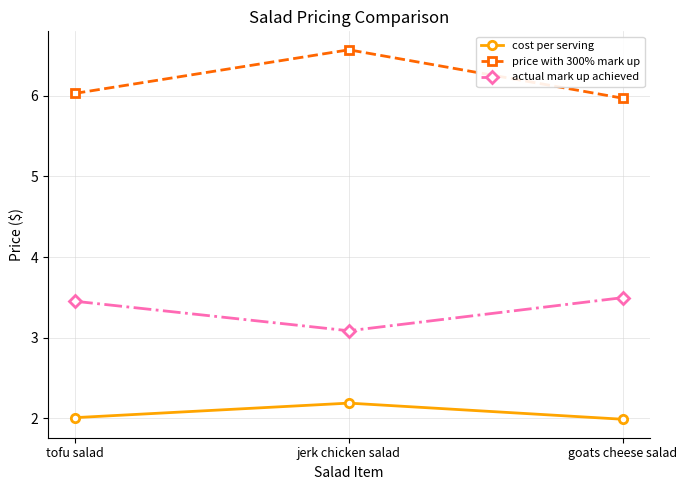

What is the label of the 1st point from the right?

goats cheese salad